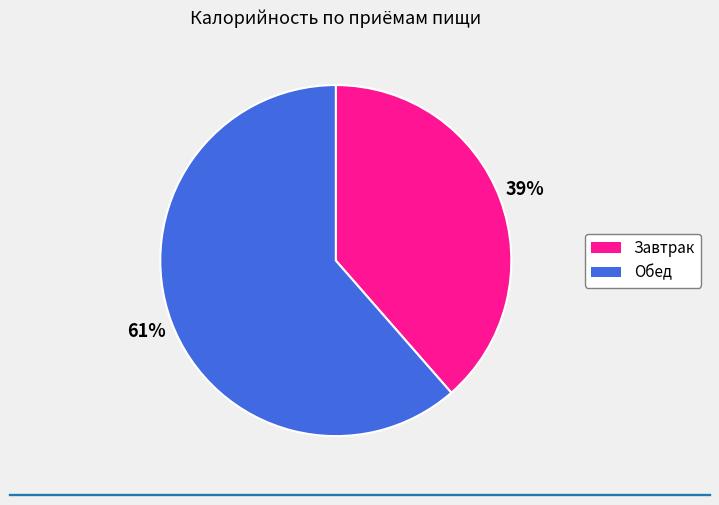

To the nearest percent, what portion does Обед represent?

61%